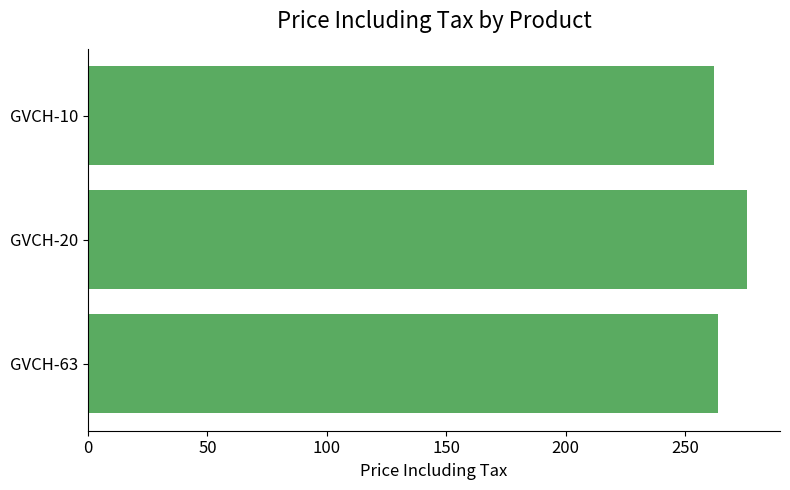

Reading bottom to top, what are all the values shown in this chart?

264	276	262